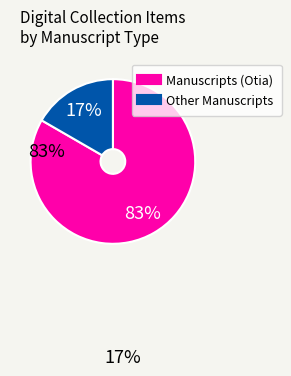

Does any single category account for the majority?

Yes